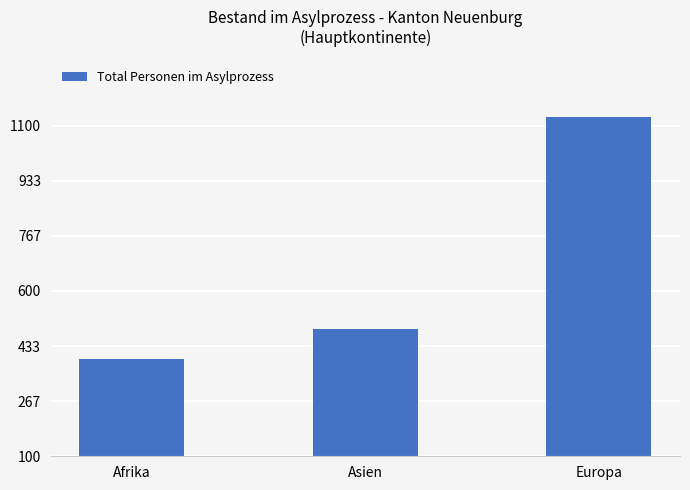

At which label is the value closest to 759?

Asien